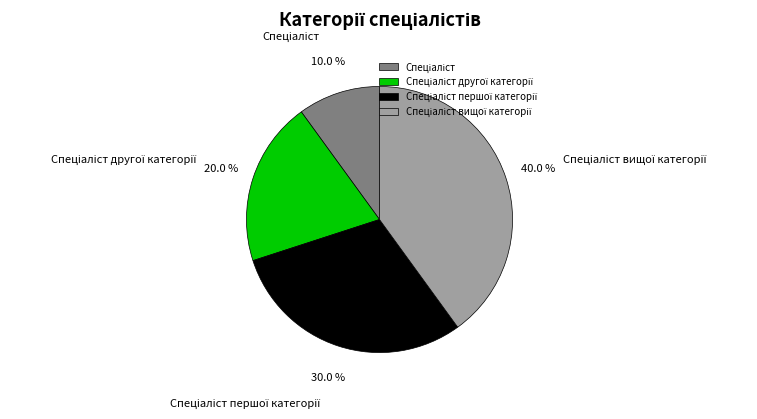

Is there a majority slice in this chart?

No